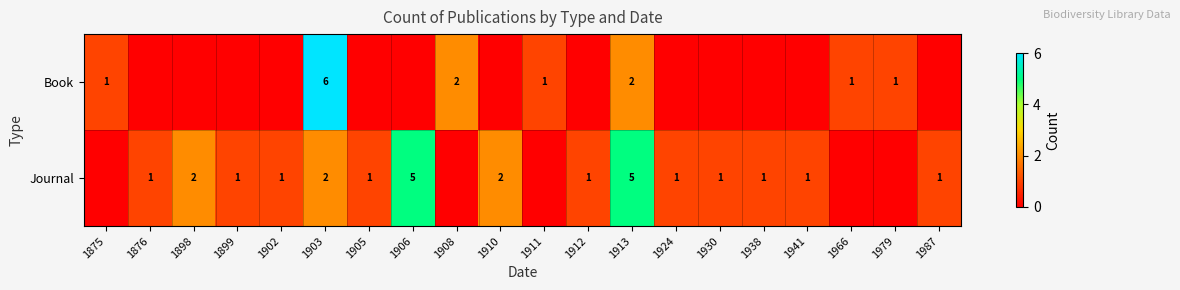

Between 1903 and 1908, which is larger?

1903